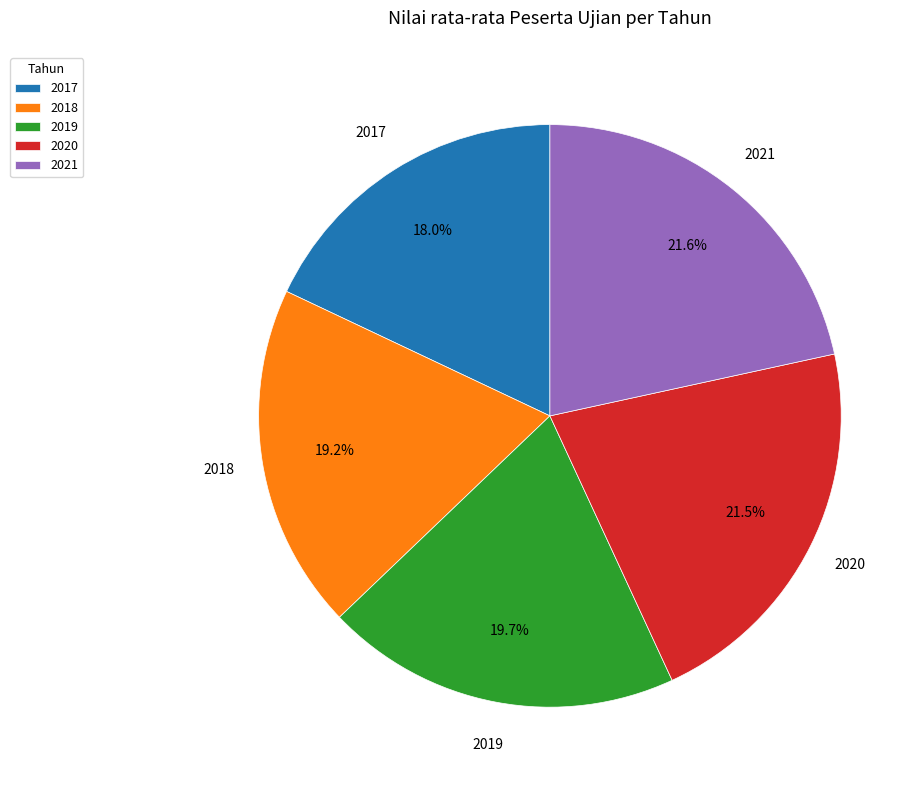

Combined, do 2020 and 2019 account for over 50%?

No